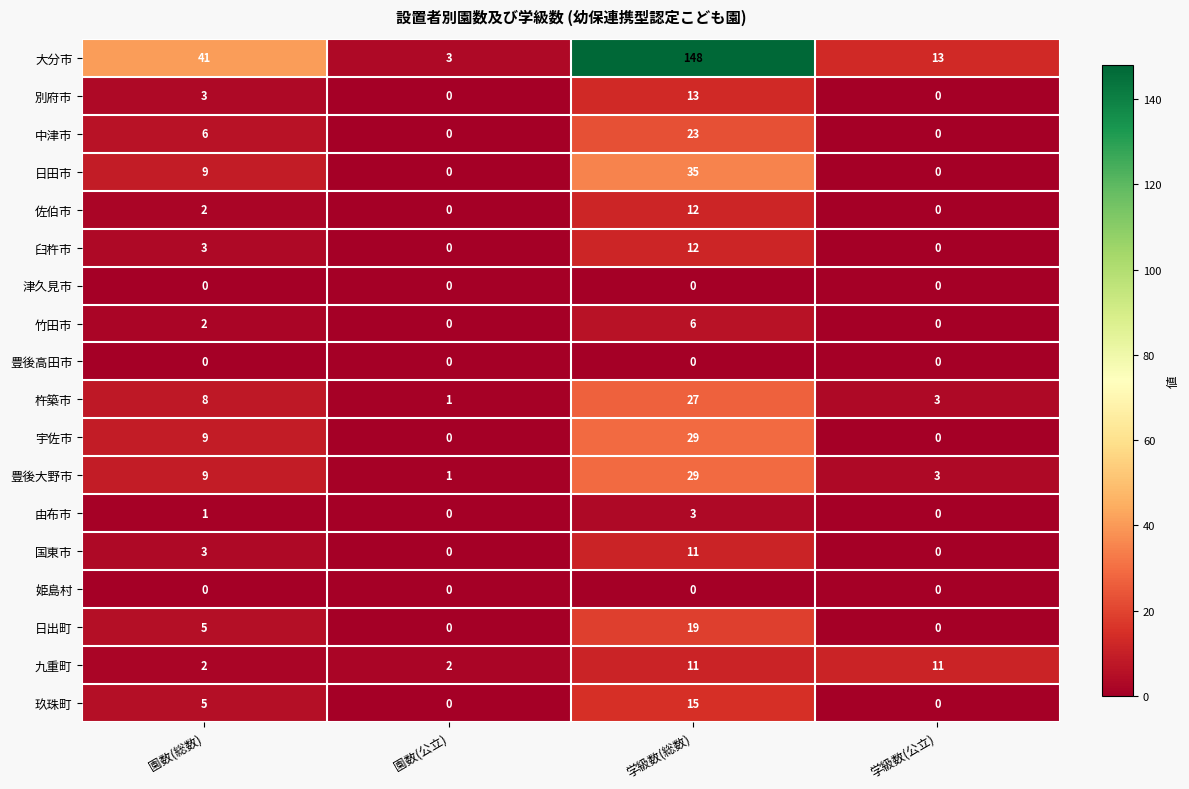

Between 園数(総数) and 学級数(公立), which series saw the biggest shift?

大分市